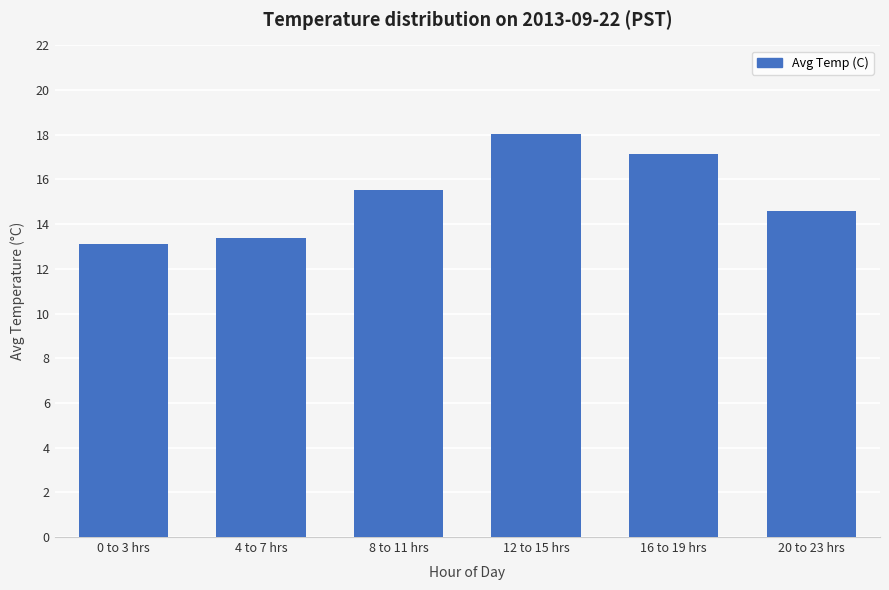

List the labels in order of value, smallest first.

0 to 3 hrs, 4 to 7 hrs, 20 to 23 hrs, 8 to 11 hrs, 16 to 19 hrs, 12 to 15 hrs